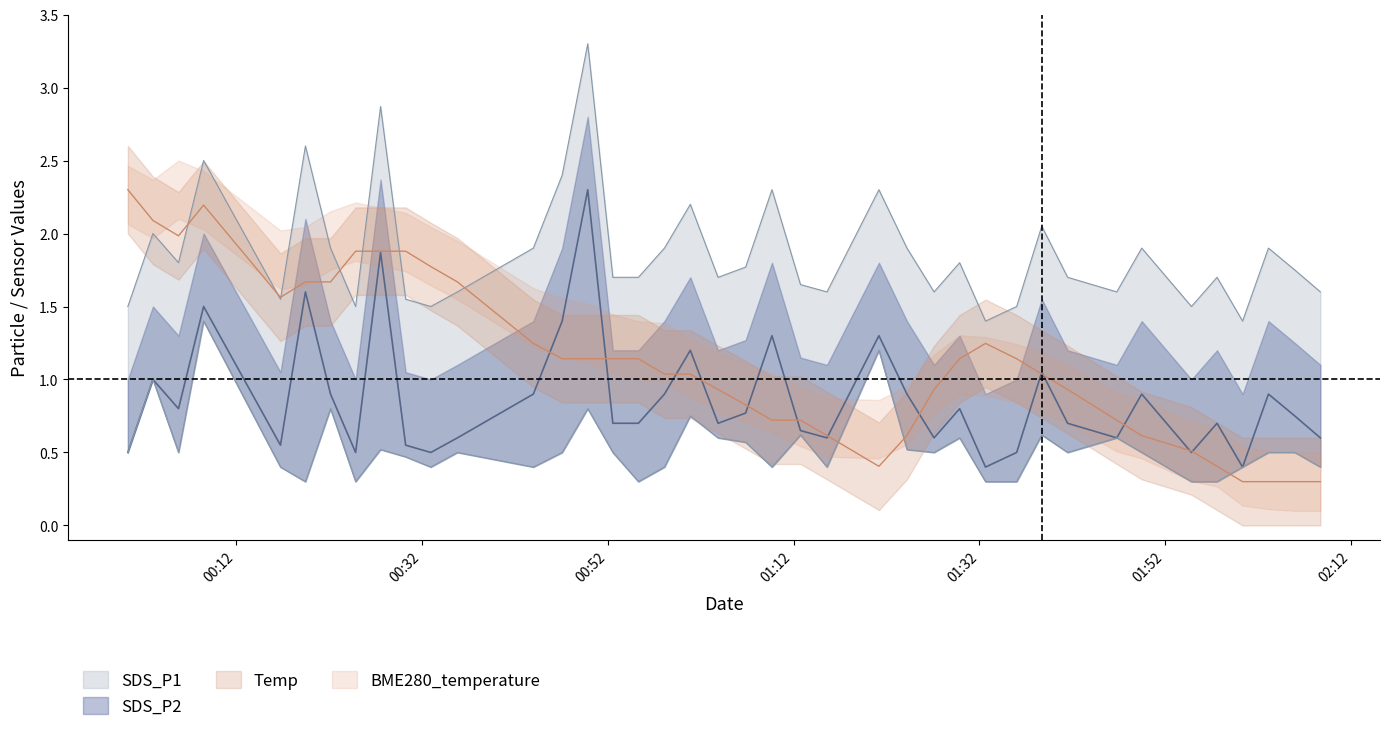

True or false: Temp has a value of 0.9 at 6.

False